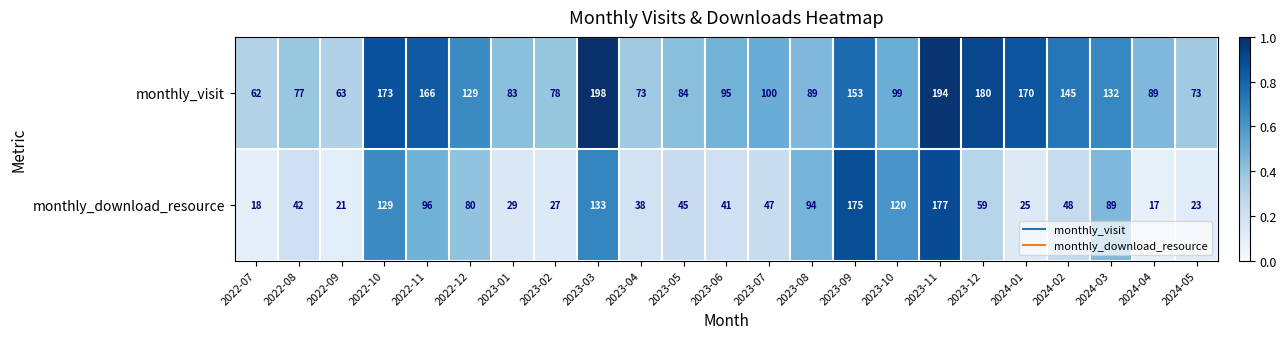

Which series changed the most between 2023-11 and 2024-04?

monthly_download_resource